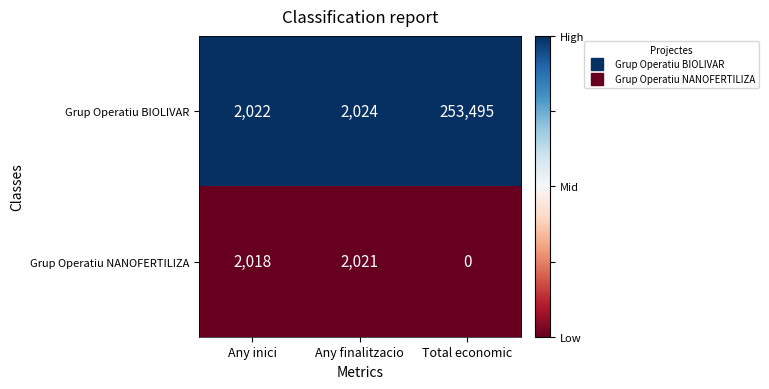

Rank the series by their average value, from highest to lowest.

Grup Operatiu BIOLIVAR, Grup Operatiu NANOFERTILIZA